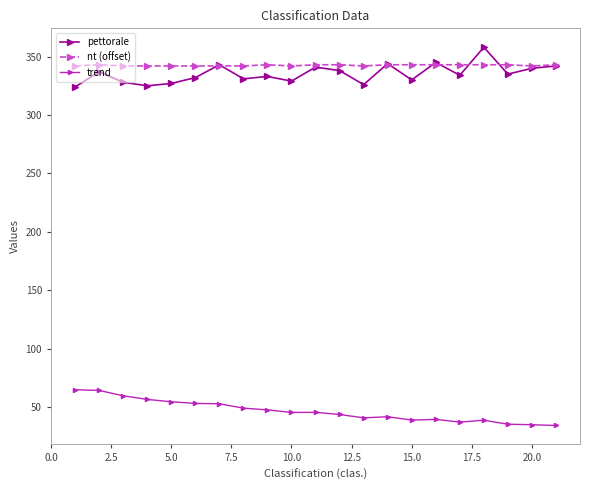

Count the number of categories in the chart.

21